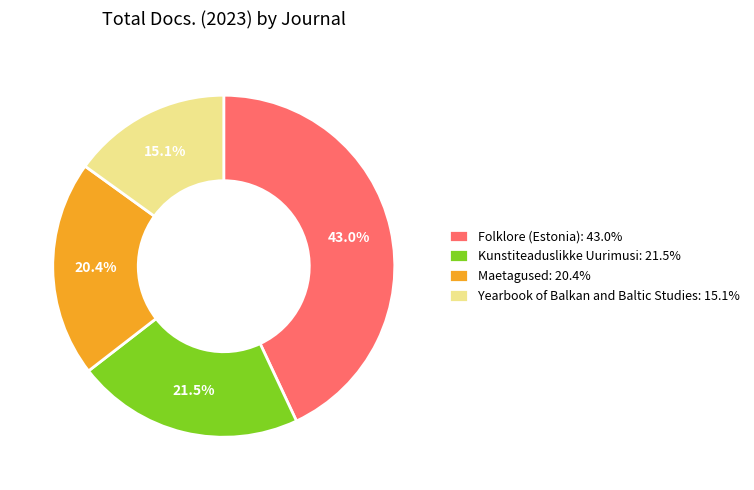

Is there any slice that represents more than half of the pie?

No